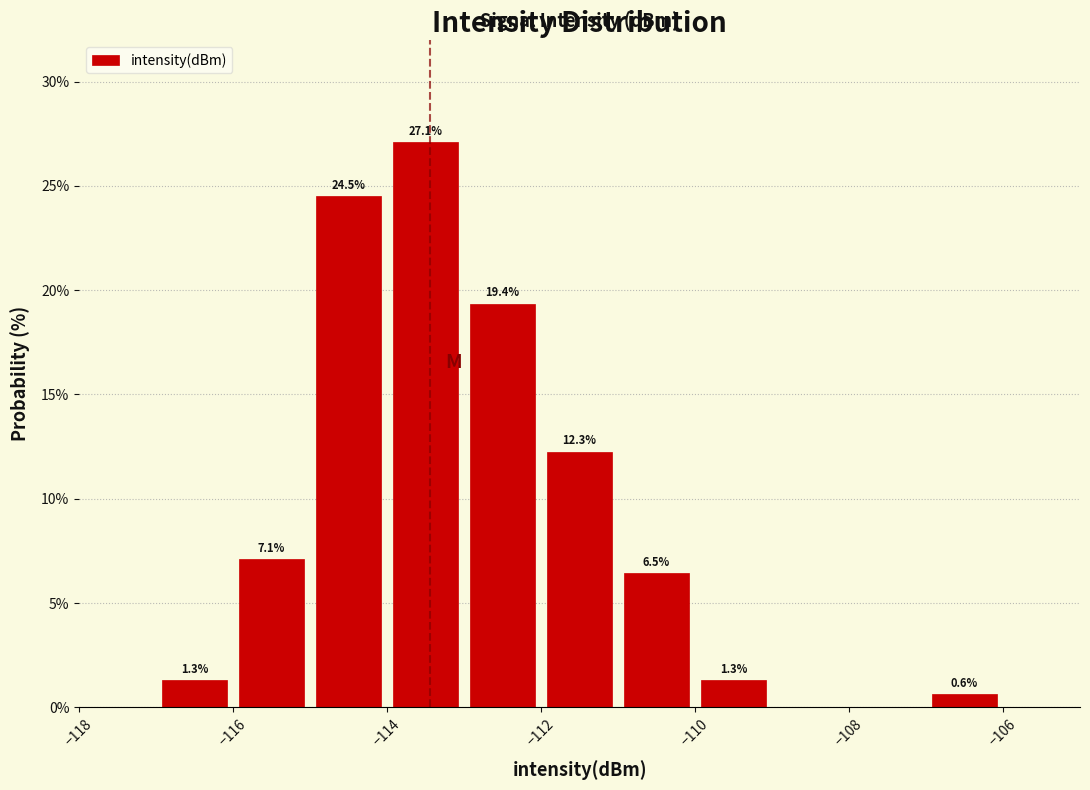

Over which range of the x-axis is the bar tallest?

-114 to -113